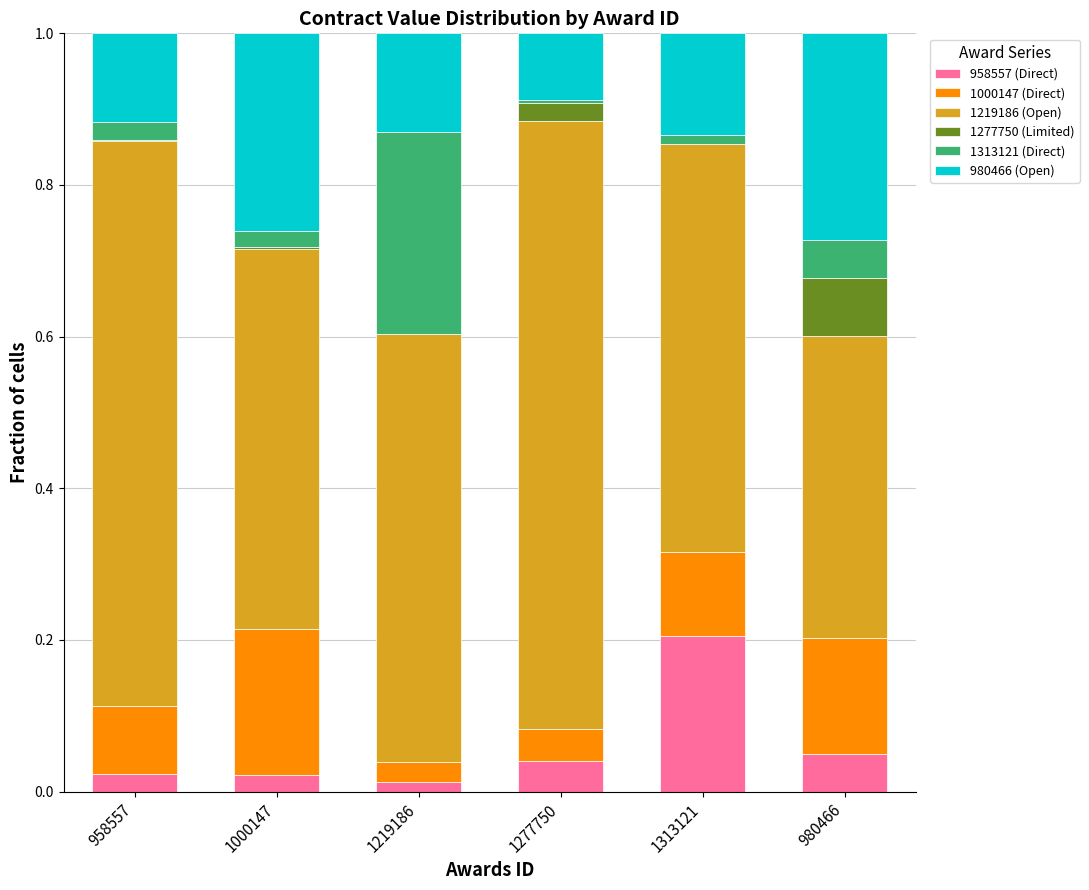

What is the total value across all series at 980466?

1.0